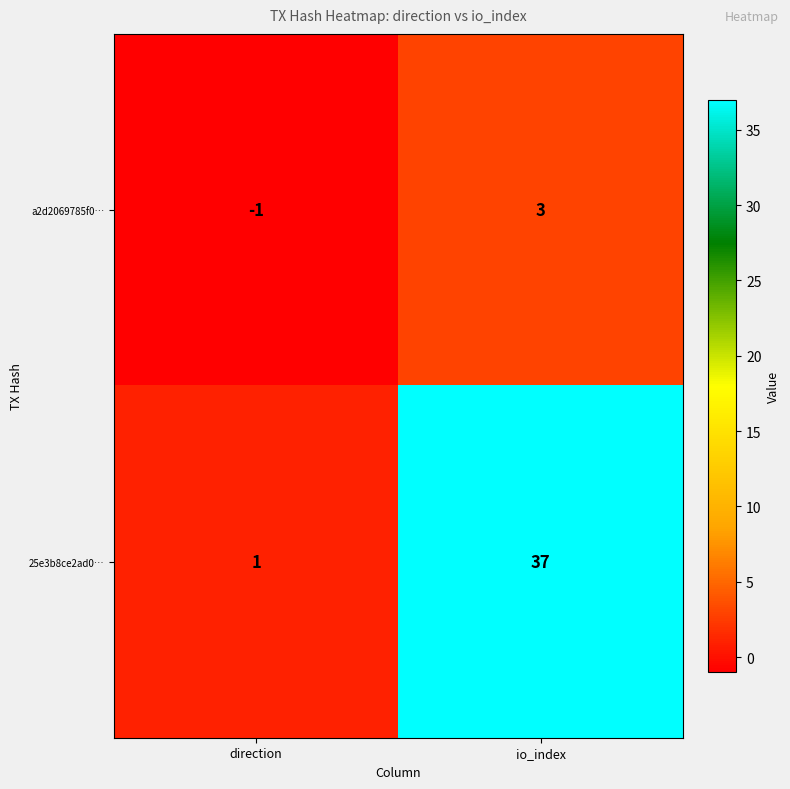

At which label does a2d2069785f0… reach its peak?

io_index